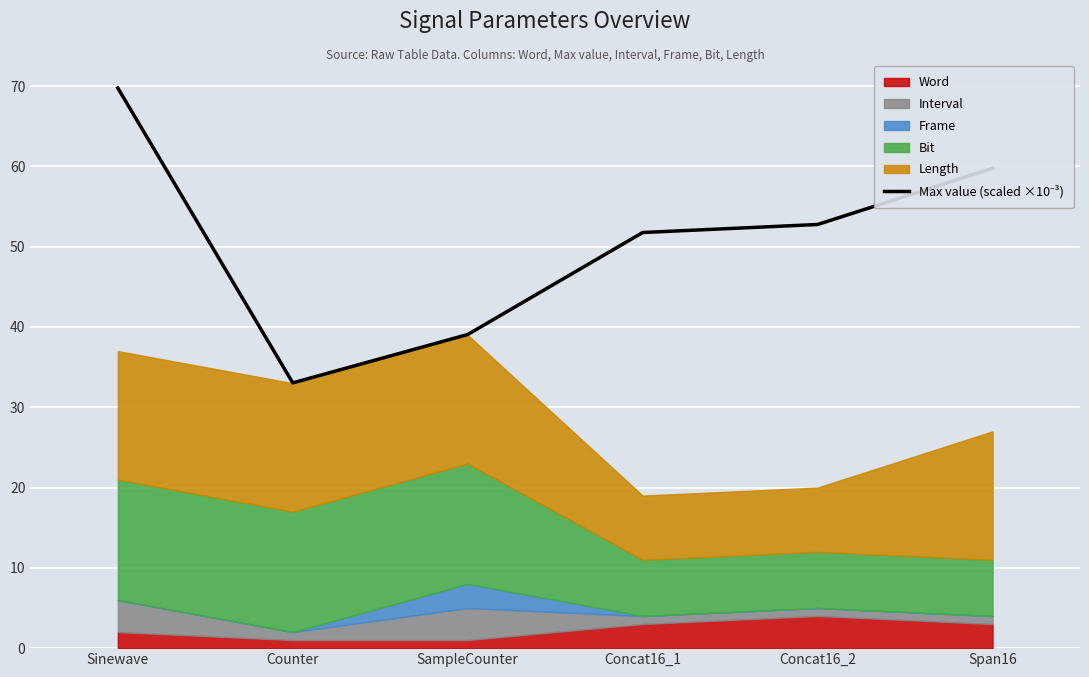

What is the sum of the values at Concat16_2 and Concat16_1?

104.5